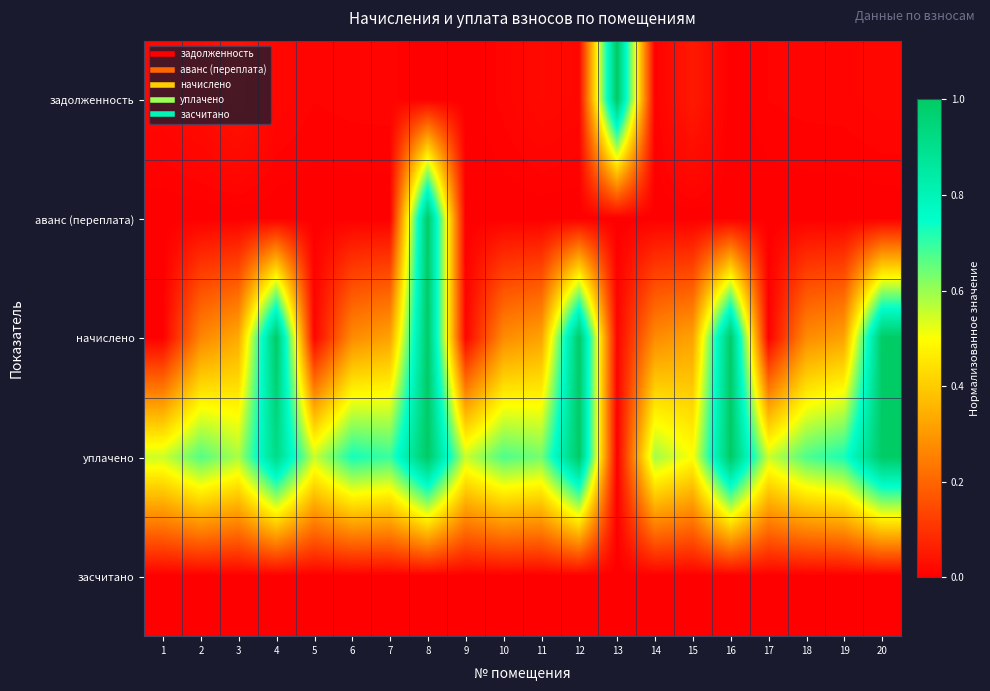

Reading left to right, extract all data points from this chart.

задолженность: 1=0.0	2=0.0	3=0.0	4=0.0	5=0.0	6=0.0	7=0.0	8=0.0	9=0.0	10=0.0	11=0.0	12=0.0	13=1.0	14=0.0	15=0.1	16=0.0	17=0.0	18=0.0	19=0.0	20=0.0
аванс (переплата): 1=0.0	2=0.0	3=0.0	4=0.0	5=0.0	6=0.0	7=0.0	8=1.0	9=0.0	10=0.0	11=0.0	12=0.0	13=0.0	14=0.0	15=0.0	16=0.0	17=0.0	18=0.0	19=0.0	20=0.0
начислено: 1=0.0	2=0.3	3=0.3	4=1.0	5=0.0	6=0.3	7=0.3	8=1.0	9=0.0	10=0.3	11=0.3	12=1.0	13=0.0	14=0.3	15=0.3	16=1.0	17=0.0	18=0.3	19=0.3	20=1.0
уплачено: 1=0.5	2=0.7	3=0.6	4=0.9	5=0.6	6=0.7	7=0.7	8=1.0	9=0.6	10=0.7	11=0.6	12=1.0	13=0.0	14=0.6	15=0.5	16=1.0	17=0.6	18=0.7	19=0.7	20=1.0
засчитано: 1=0.0	2=0.0	3=0.0	4=0.0	5=0.0	6=0.0	7=0.0	8=0.0	9=0.0	10=0.0	11=0.0	12=0.0	13=0.0	14=0.0	15=0.0	16=0.0	17=0.0	18=0.0	19=0.0	20=0.0